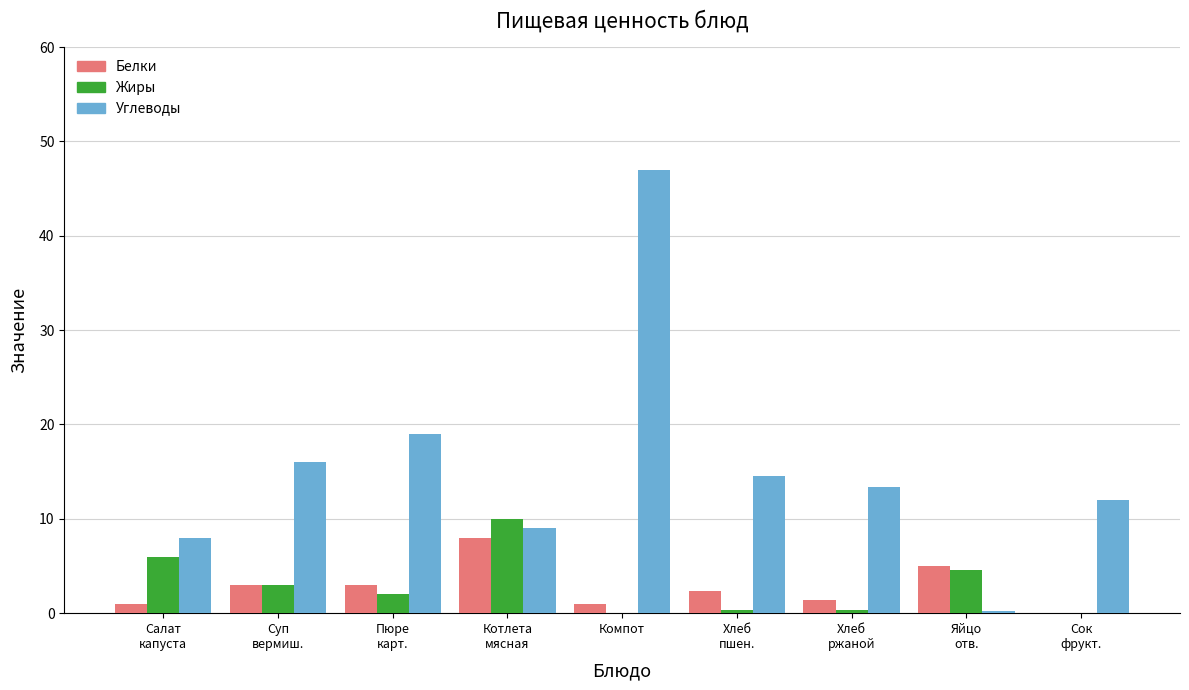

Which series has the largest range (max minus min)?

Углеводы